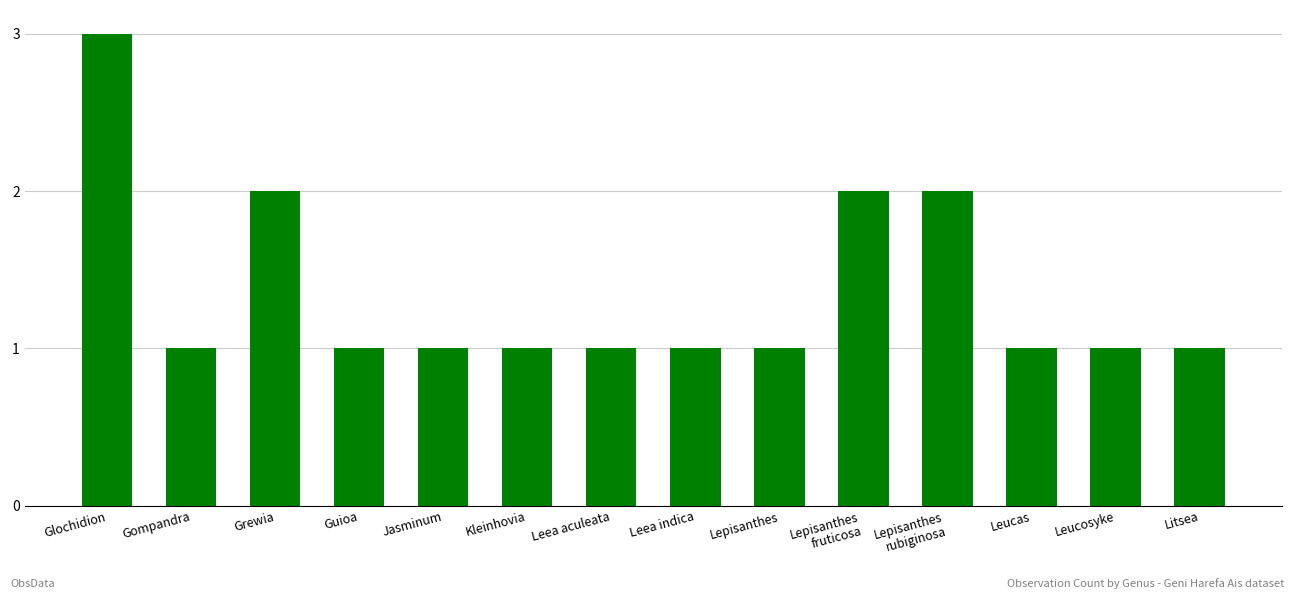

The chart shows a value of 0 at Guioa. True or false?

False